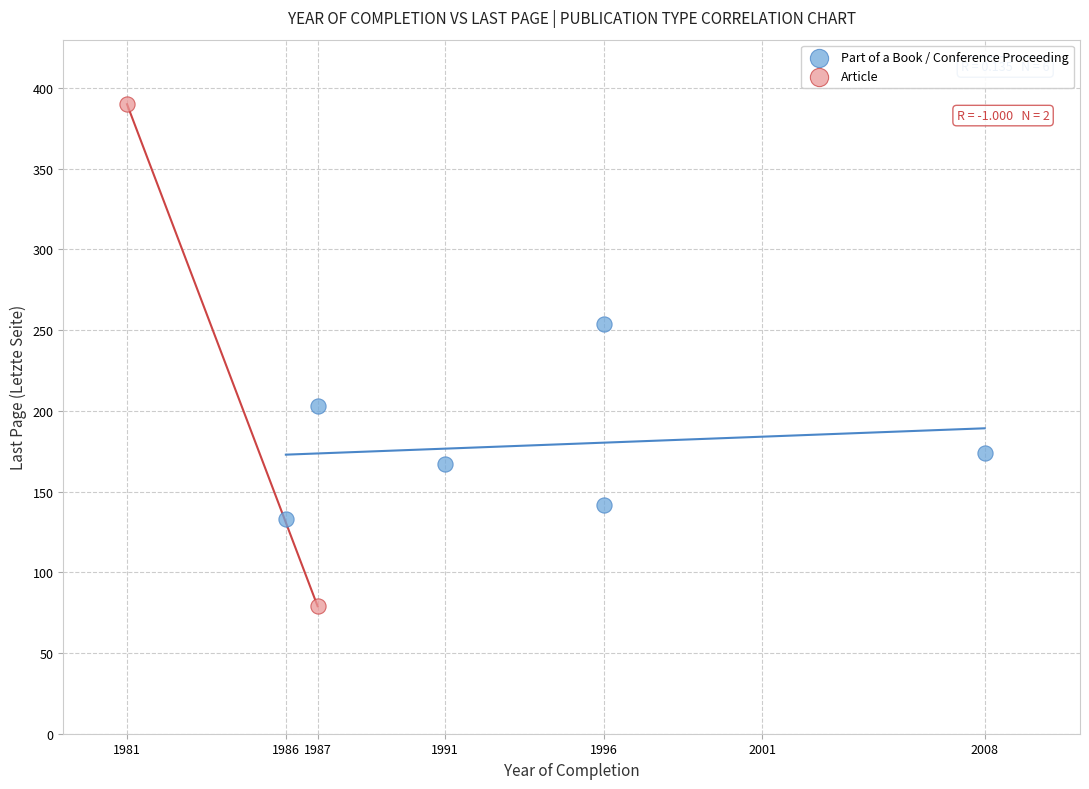

What are all the series names shown in the legend?

Part of a Book / Conference Proceeding, Article